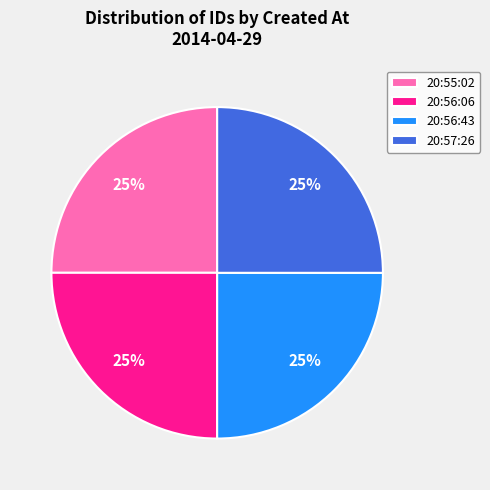

Approximately how many times larger is the value at 20:56:43 compared to 20:56:06?

1.0